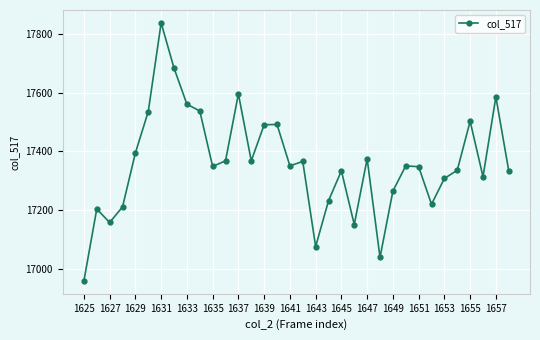

What is the minimum value shown in the chart?

16959